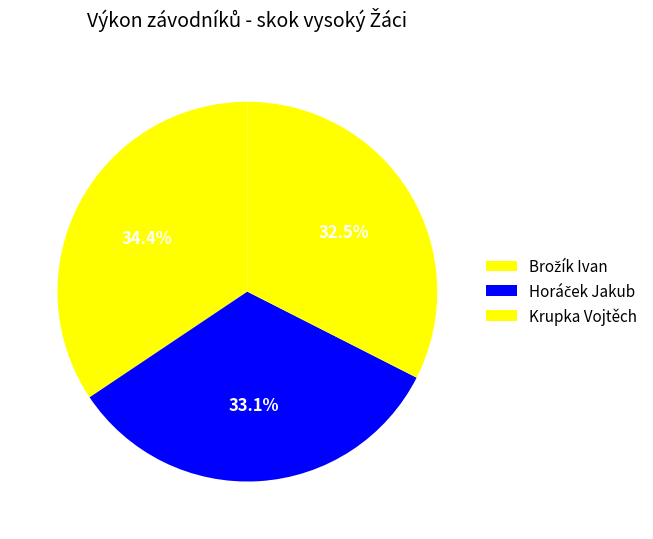

How many slices are in this pie chart?

3